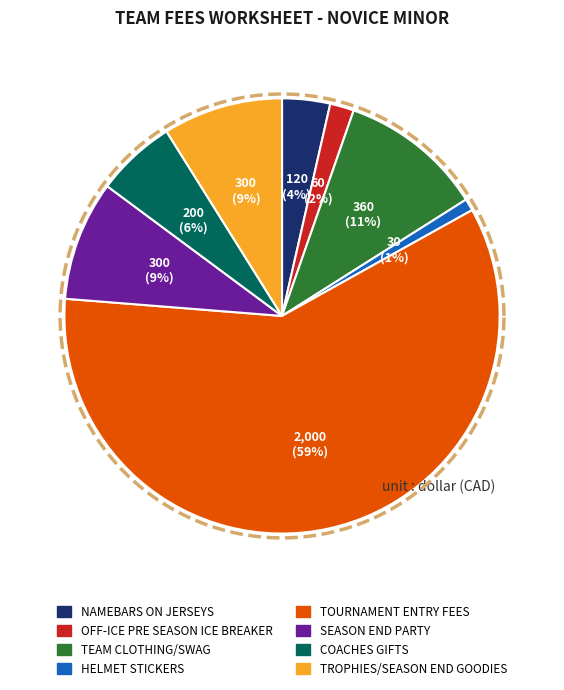

To the nearest percent, what portion does TOURNAMENT ENTRY FEES represent?

59%